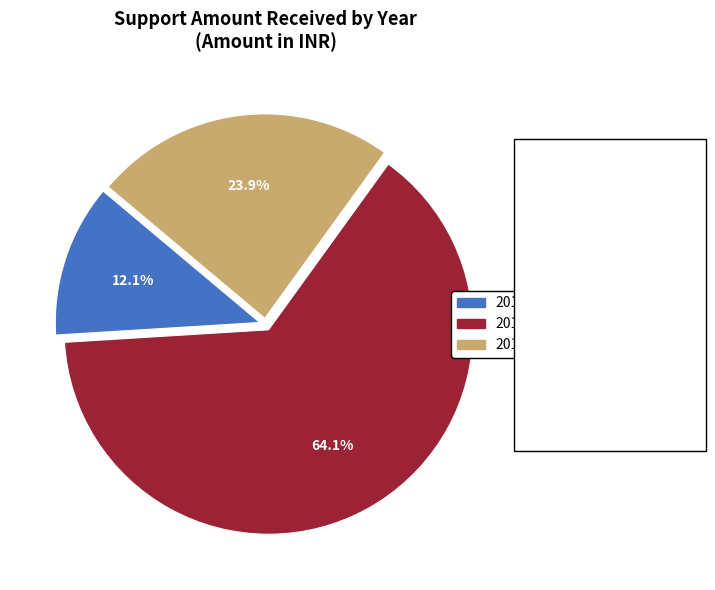

Is there any slice that represents more than half of the pie?

Yes